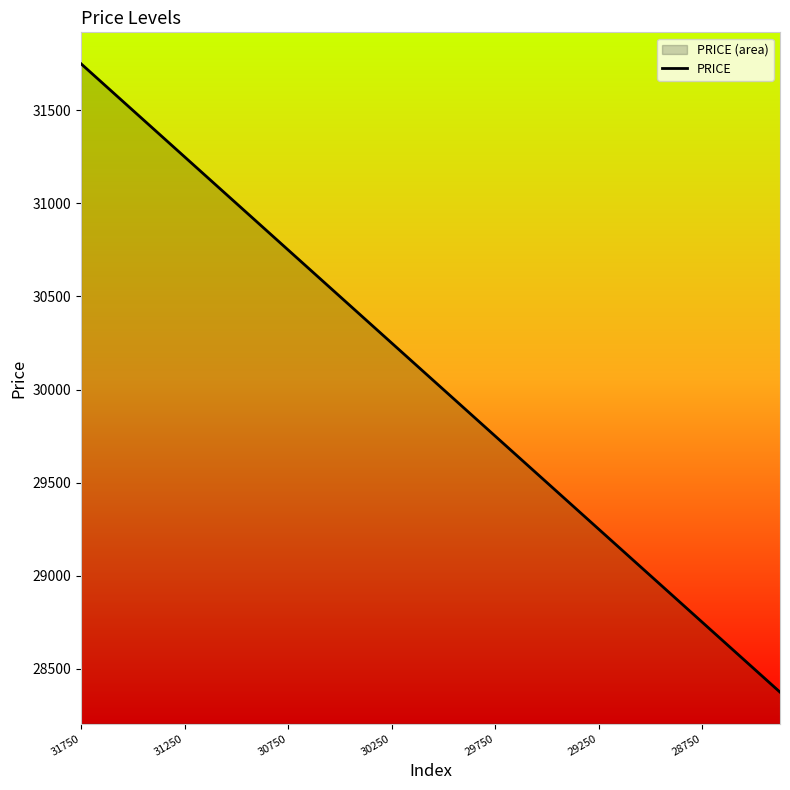

Which category has the highest value across all series?

31750